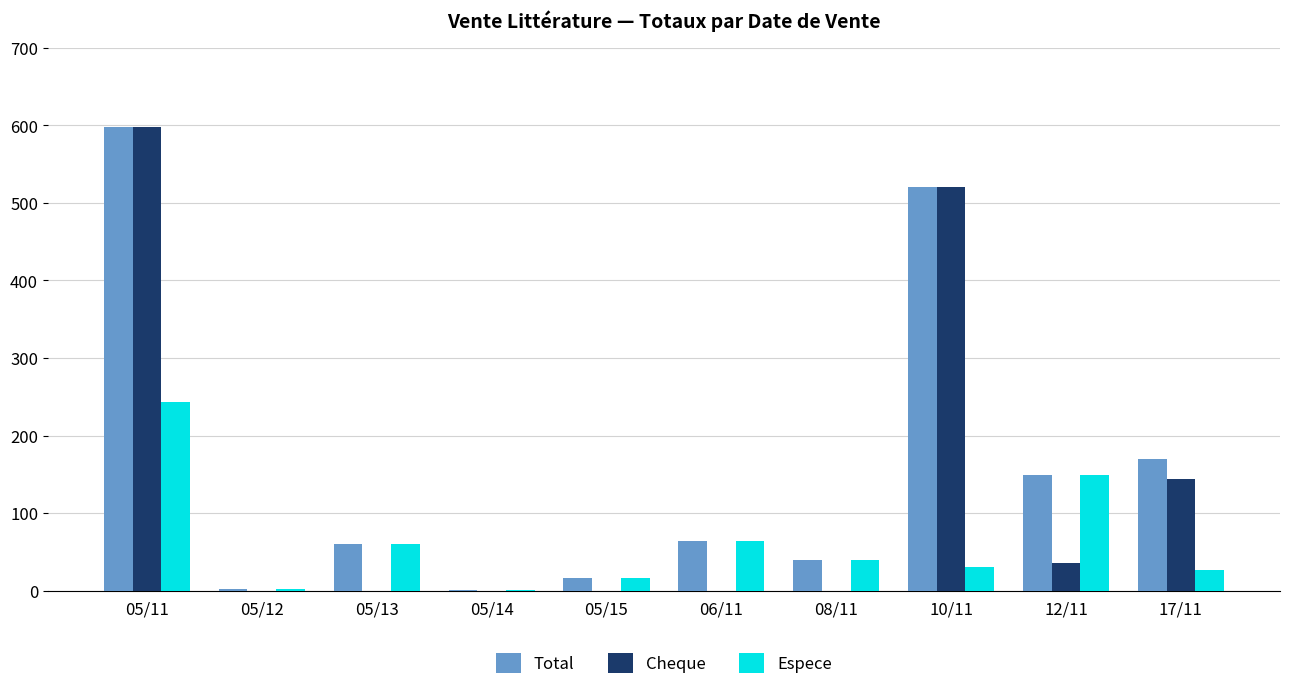

Does the chart contain stacked bars?

No